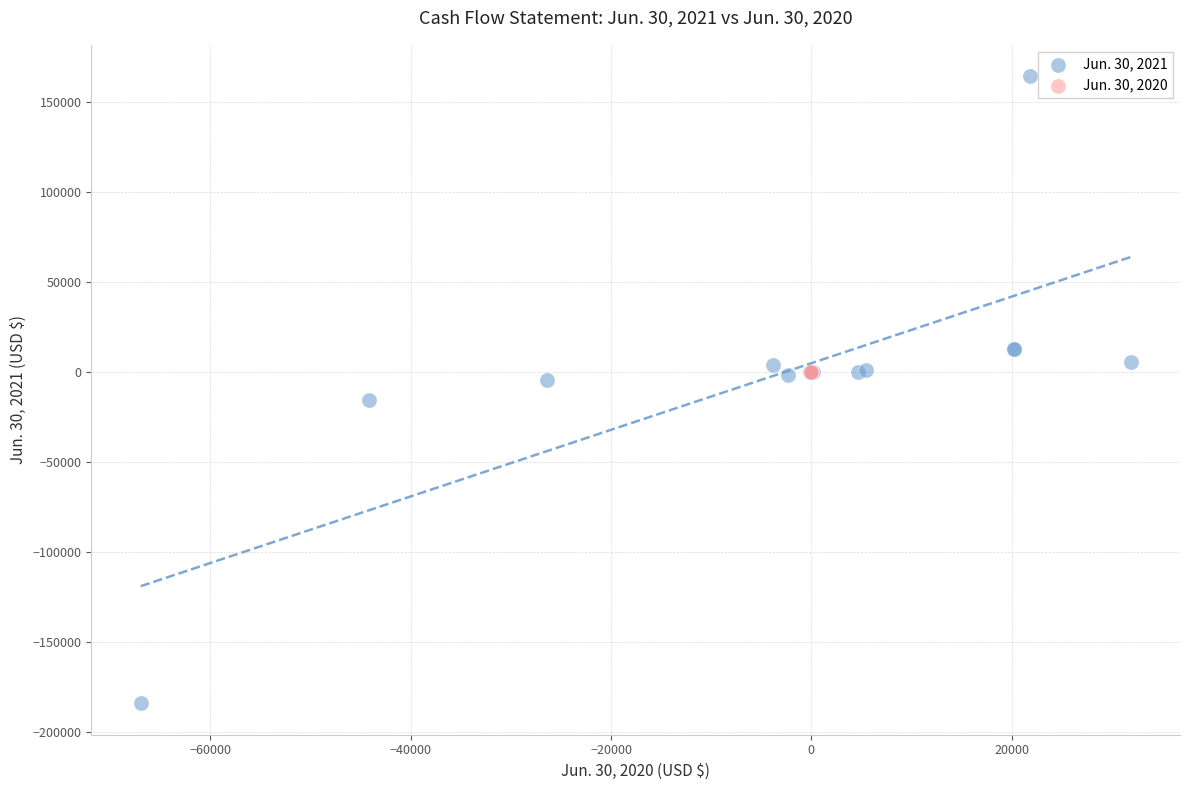

Which series reaches the minimum Y coordinate?

Jun. 30, 2021